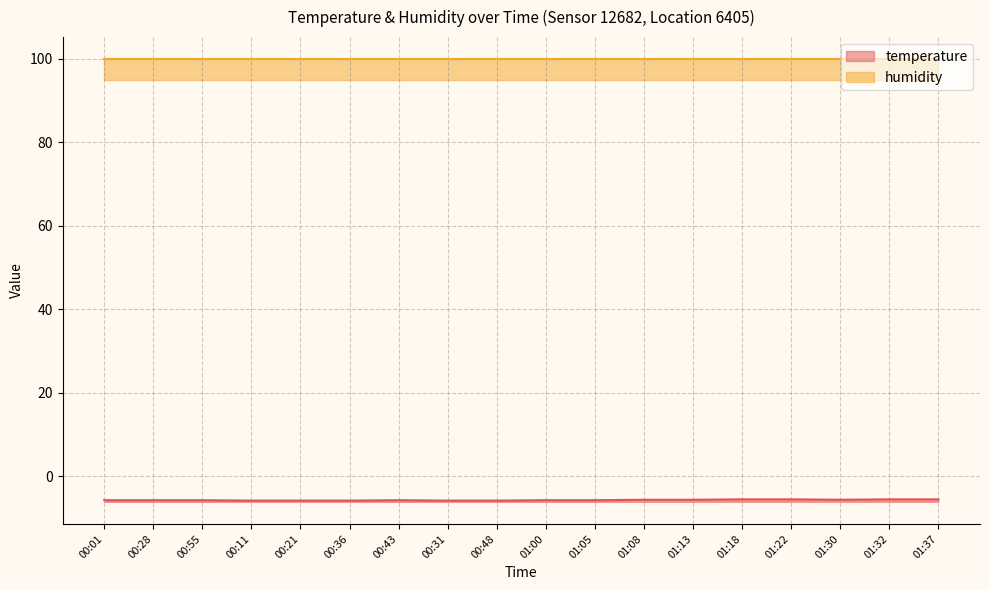

How many points are lower than both their immediate neighbors (excluding endpoints)?

1